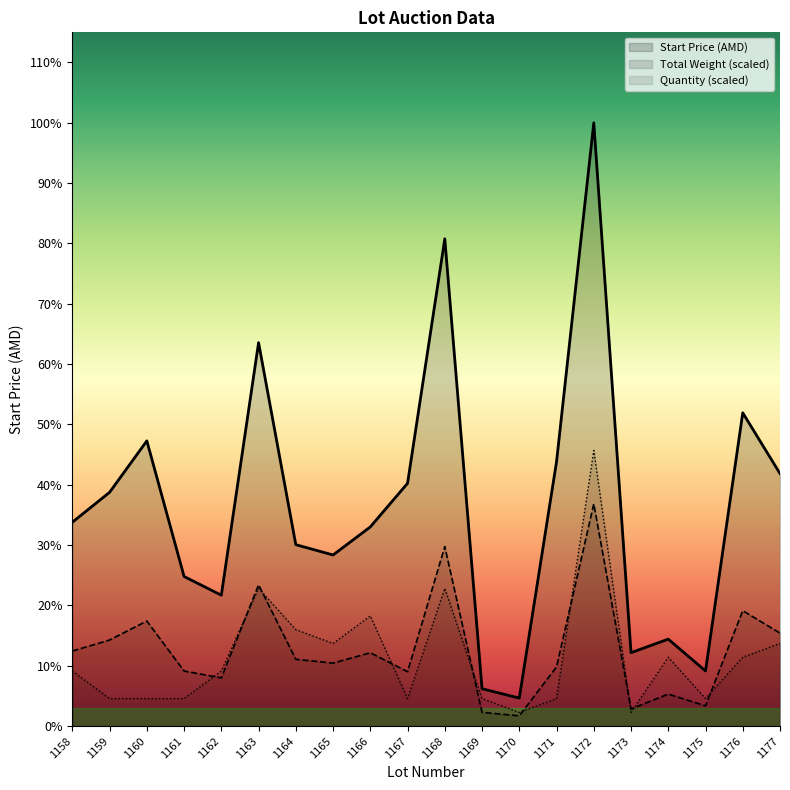

Reading left to right, extract all data points from this chart.

Start Price (AMD): 1158=295859	1159=339288	1160=413931	1161=217144	1162=190001	1163=556432	1164=263287	1165=248359	1166=289073	1167=352356	1168=707076	1169=54286	1170=40715	1171=383578	1172=875362	1173=106617	1174=126215	1175=80072	1176=454646	1177=366431
Total Weight: 1158=109000	1159=125000	1160=152500	1161=80000	1162=70000	1163=205000	1164=97000	1165=91500	1166=106500	1167=79000	1168=260500	1169=20000	1170=15000	1171=86000	1172=322500	1173=25000	1174=46500	1175=29500	1176=167500	1177=135000
Quantity: 1158=80000	1159=40000	1160=40000	1161=40000	1162=80000	1163=200000	1164=140000	1165=120000	1166=160000	1167=40000	1168=200000	1169=40000	1170=20000	1171=40000	1172=400000	1173=20000	1174=100000	1175=40000	1176=100000	1177=120000